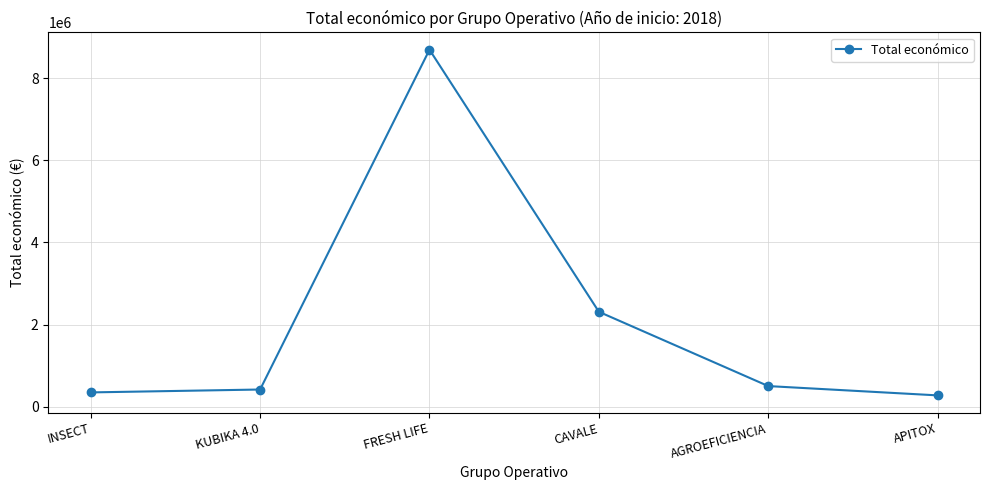

True or false: the data shows 8701686 at FRESH LIFE.

True